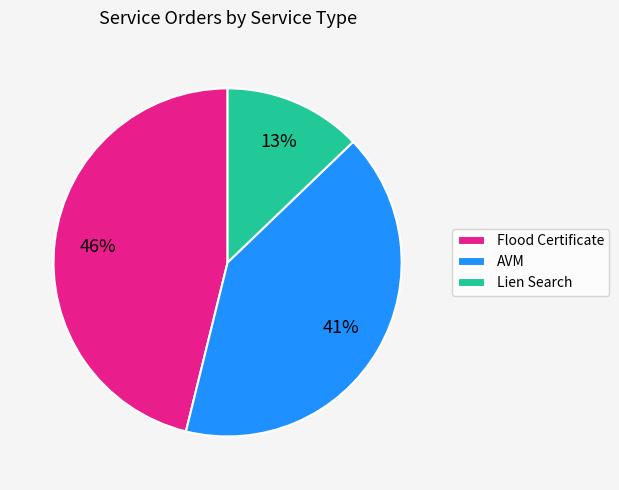

To the nearest percent, what portion does Lien Search represent?

13%